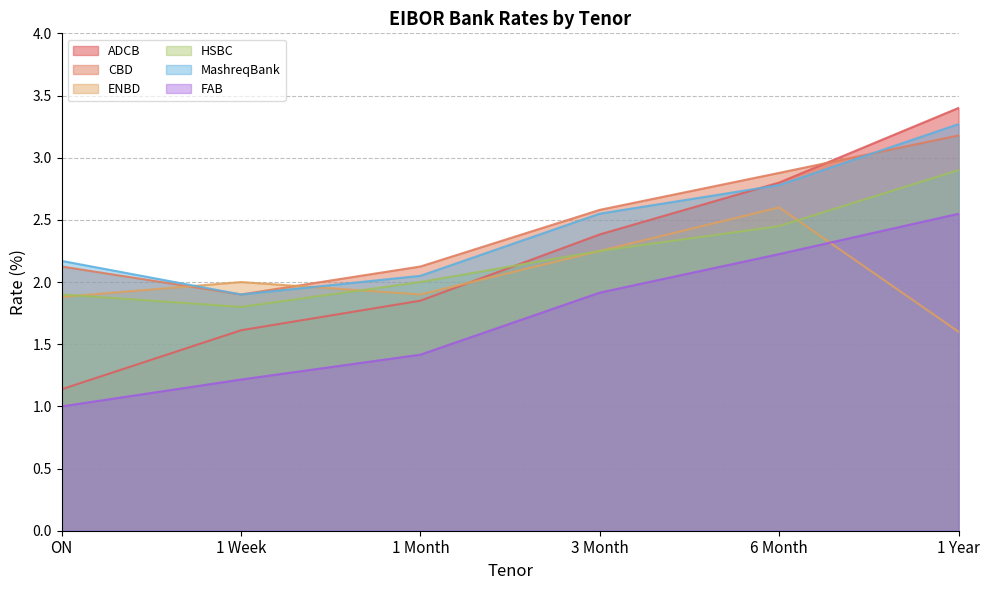

Read the CBD value at ON.

2.1